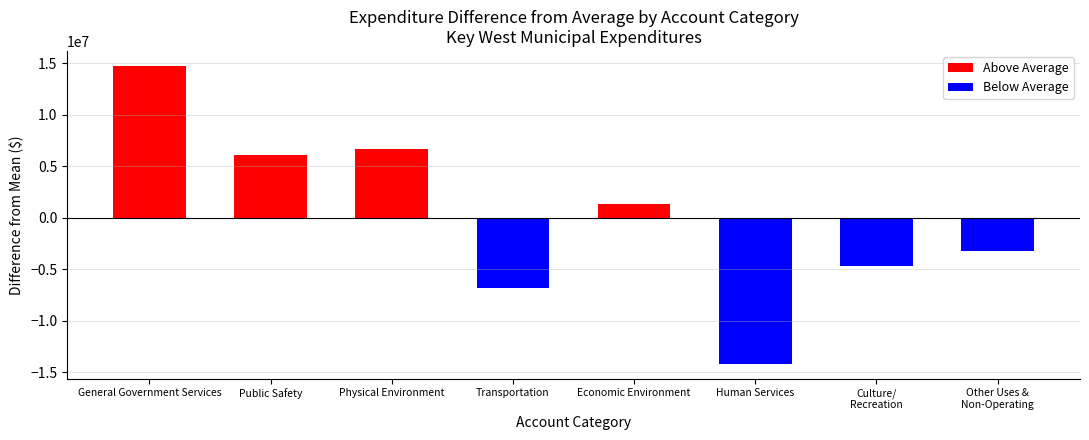

What is the label of the 7th bar from the right?

Public Safety